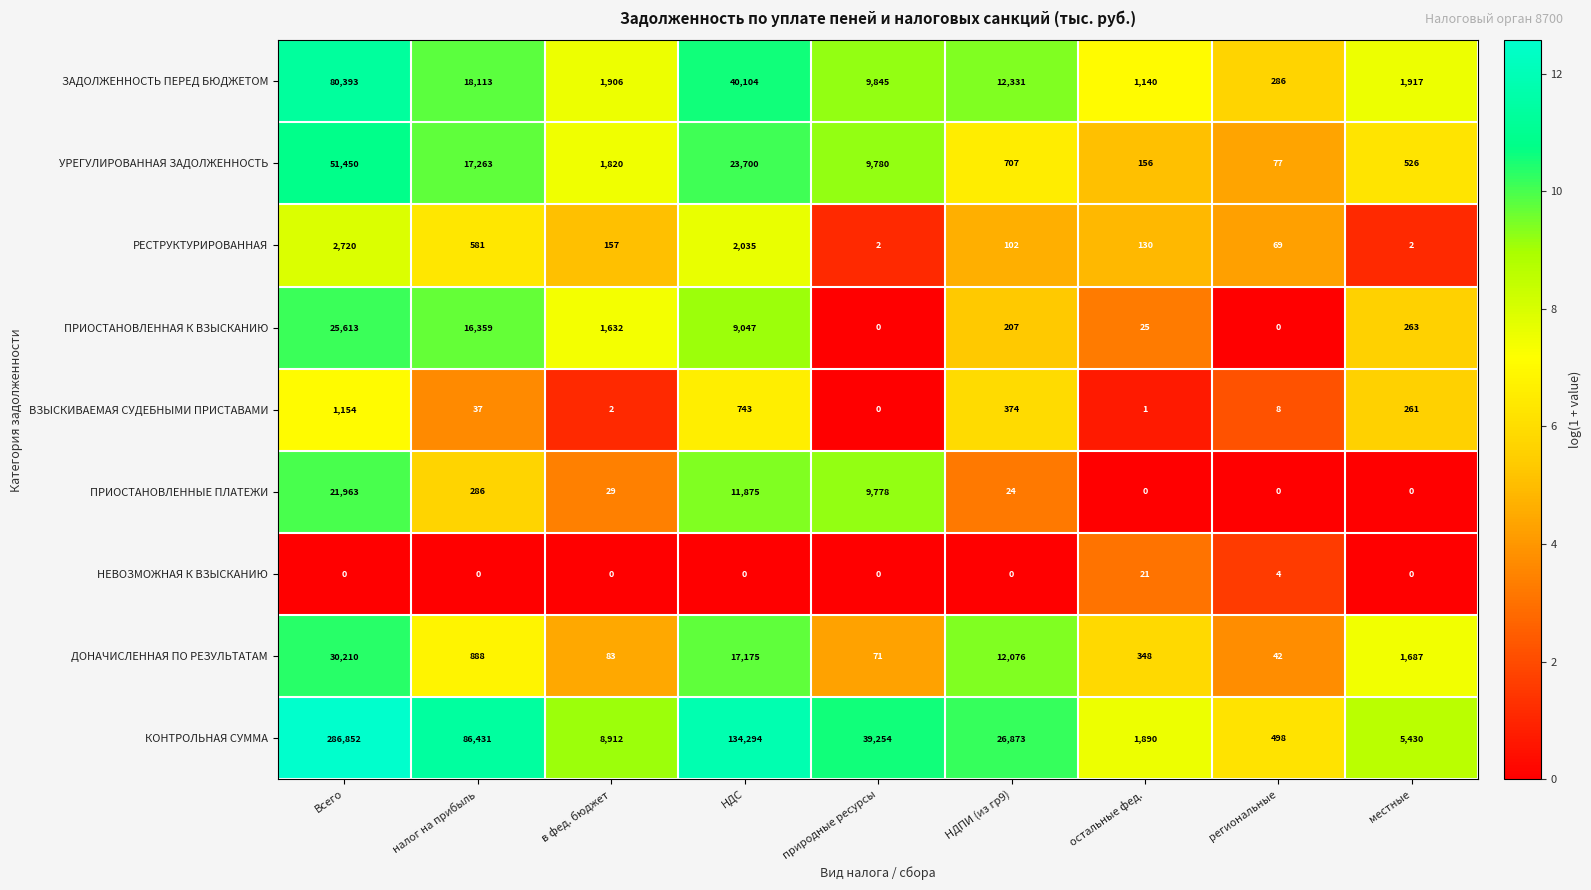

True or false: ДОНАЧИСЛЕННАЯ ПО РЕЗУЛЬТАТАМ has a value of 5169 at НДС.

False